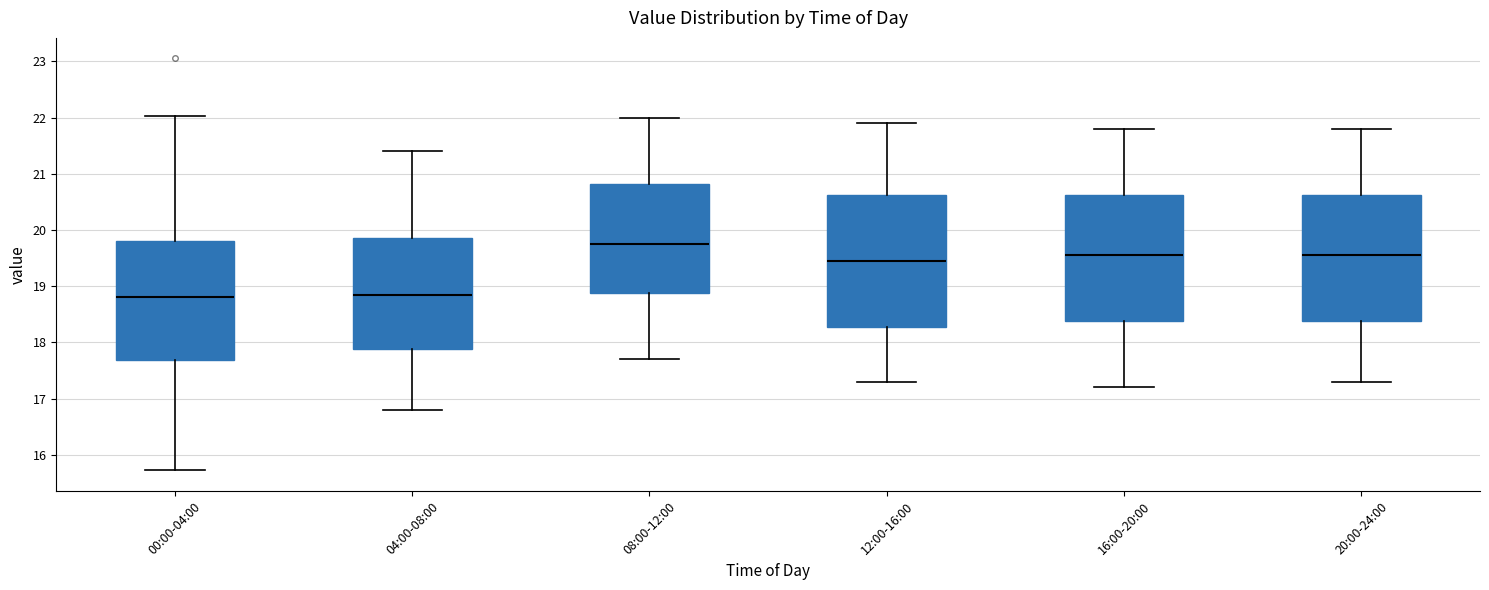

Reading left to right, transcribe this box plot: for each box, give where its median line is, the range the box spans, and where its two whiskers end, as read against the y-axis. The values are not printed on the chart, so give them approximately, as read against the axis.

00:00-04:00: median 18.8, box 17.7 to 19.8, whiskers 15.7 to 22.0
04:00-08:00: median 18.9, box 17.9 to 19.9, whiskers 16.8 to 21.4
08:00-12:00: median 19.8, box 18.9 to 20.8, whiskers 17.7 to 22.0
12:00-16:00: median 19.5, box 18.3 to 20.6, whiskers 17.3 to 21.9
16:00-20:00: median 19.6, box 18.4 to 20.6, whiskers 17.2 to 21.8
20:00-24:00: median 19.6, box 18.4 to 20.6, whiskers 17.3 to 21.8